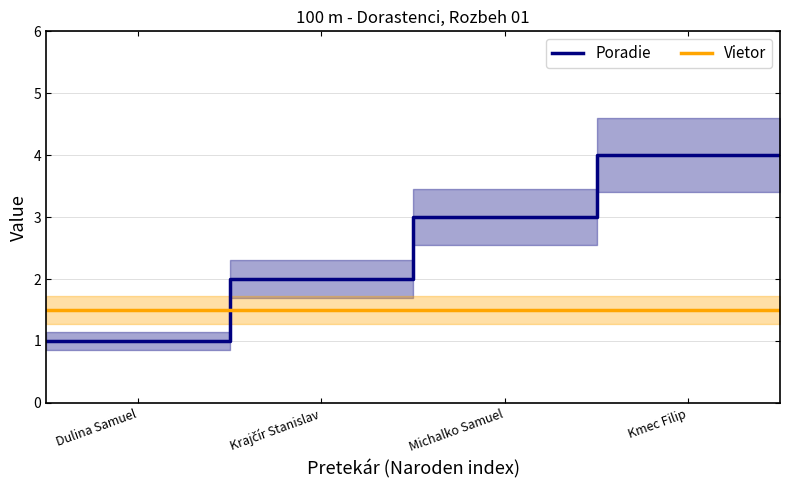

Reading left to right, transcribe all the data shown in this chart.

Poradie: 1.0	2.0	3.0	4.0	4.0
Vietor: 1.5	1.5	1.5	1.5	1.5